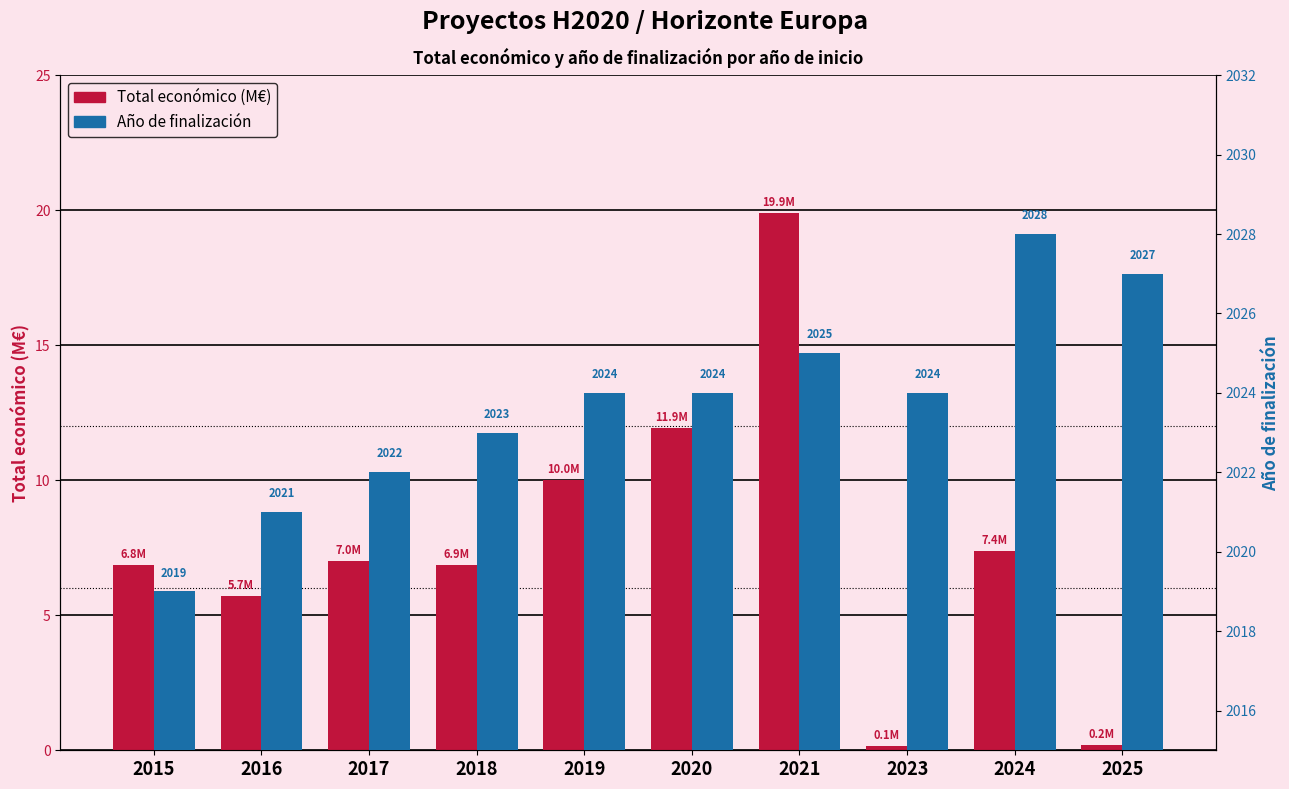

Are the bars horizontal?

No